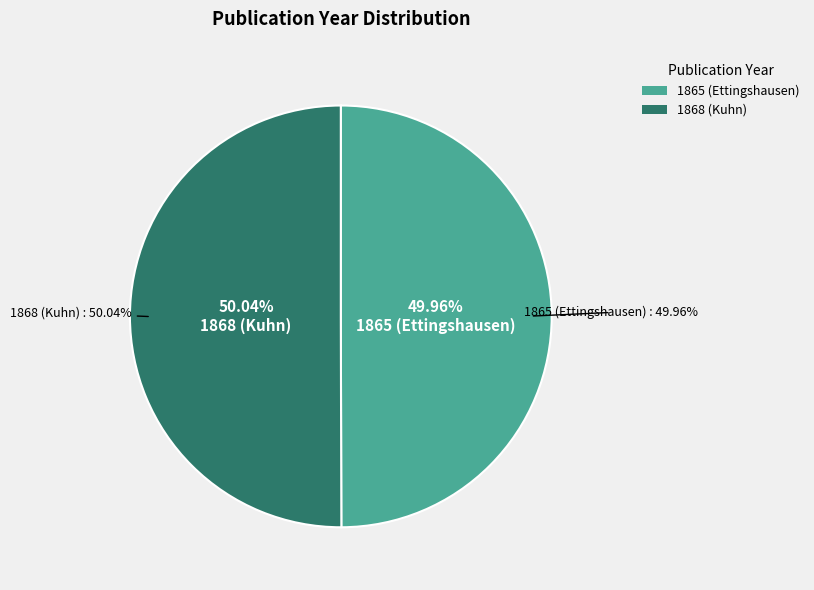

Which slice is the largest?

1868 (Kuhn)